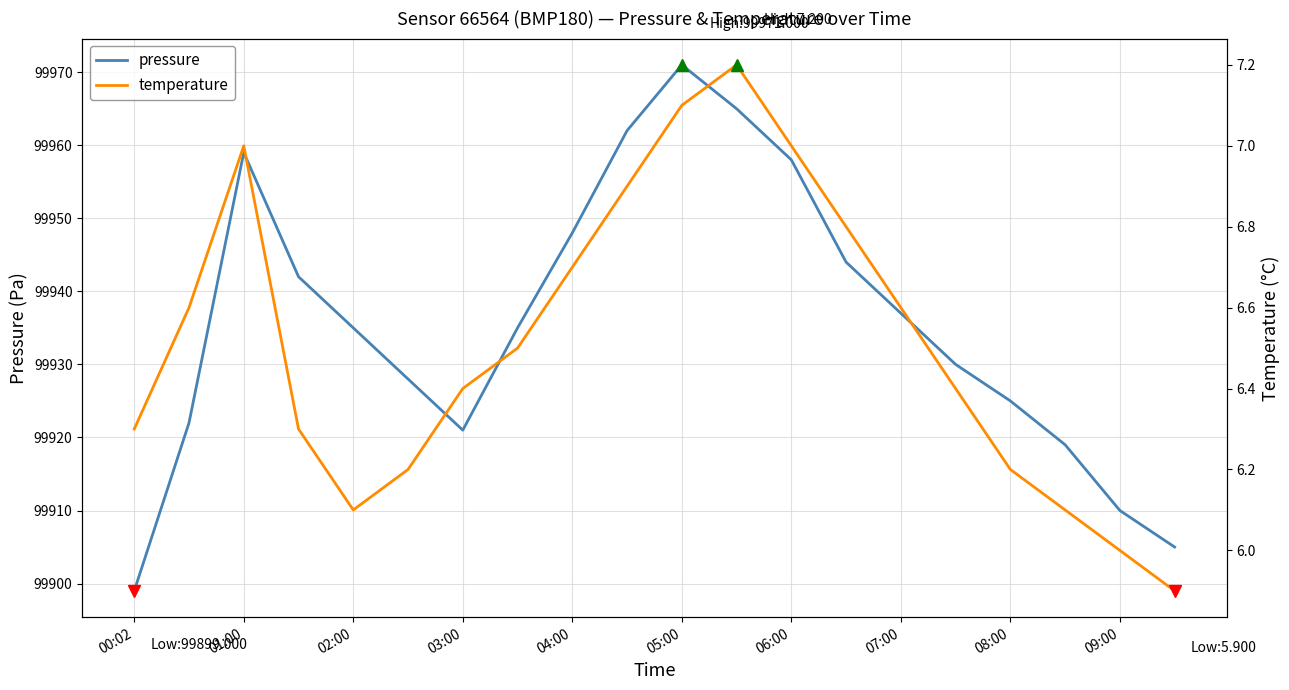

What is the minimum value for pressure?

99899